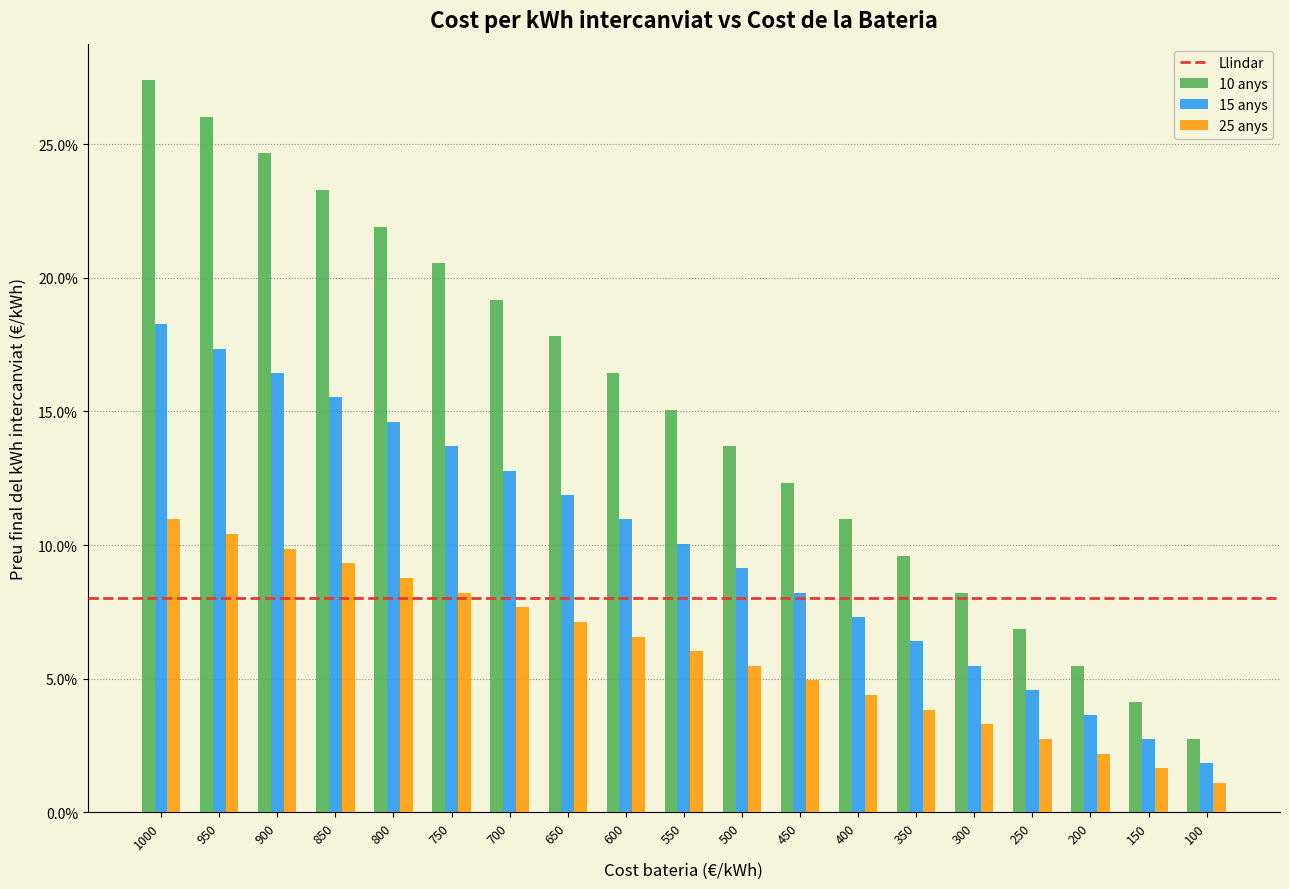

What is the difference between the second highest and second lowest values in the 10 anys series?

0.2